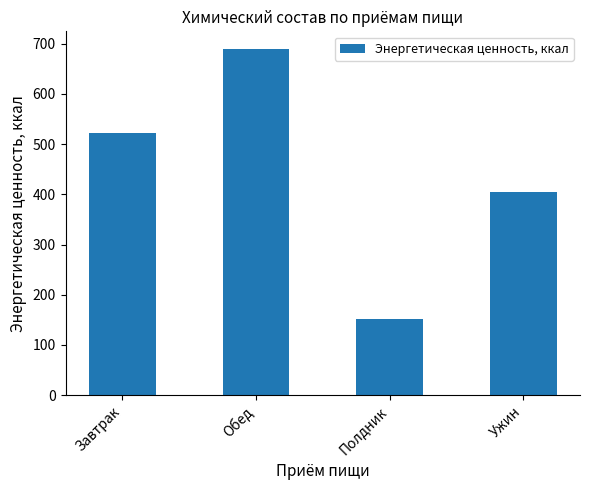

Count the number of values greater than 521.

2